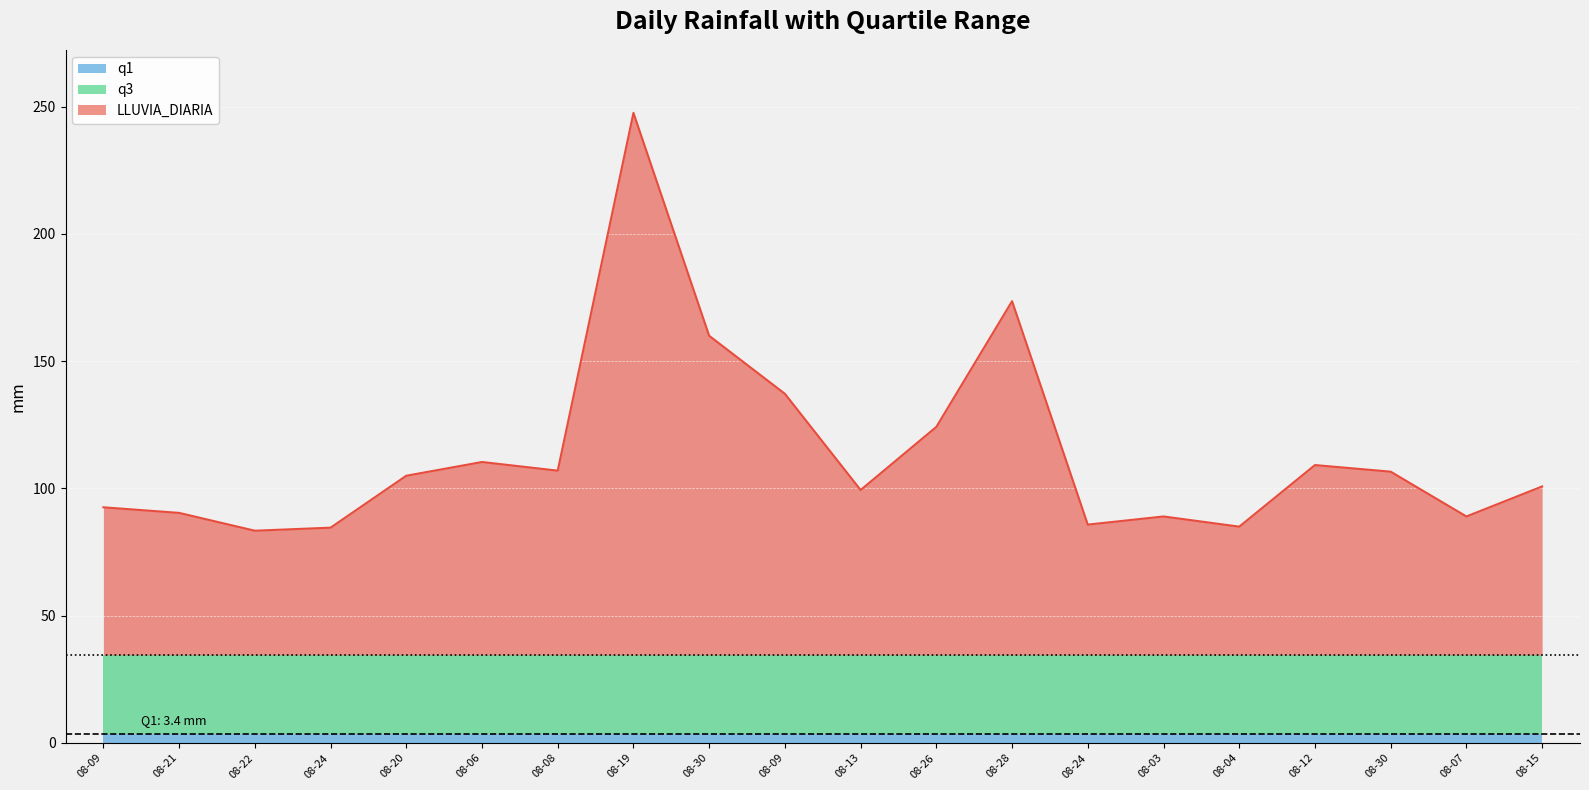

What is the label of the 11th point from the right?

2018-08-09